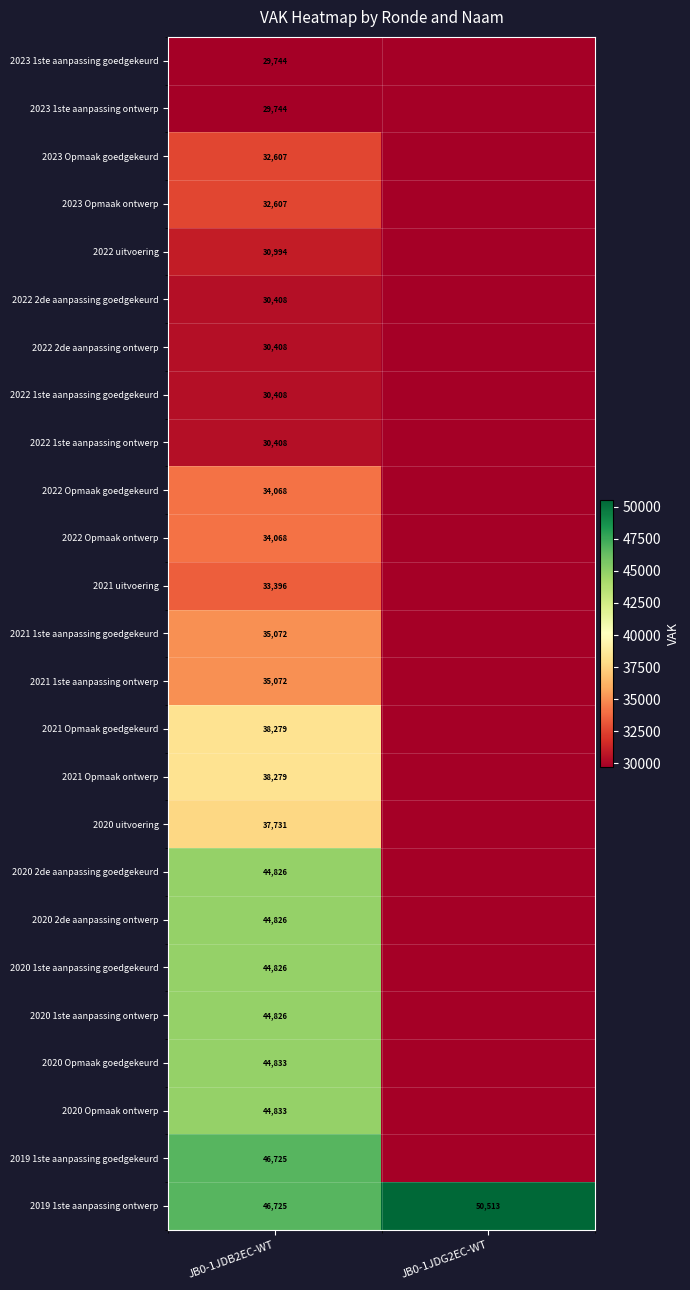

Is the value of 2023 Opmaak goedgekeurd at JB0-1JDB2EC-WT greater than the value of 2021 1ste aanpassing ontwerp at JB0-1JDB2EC-WT?

No